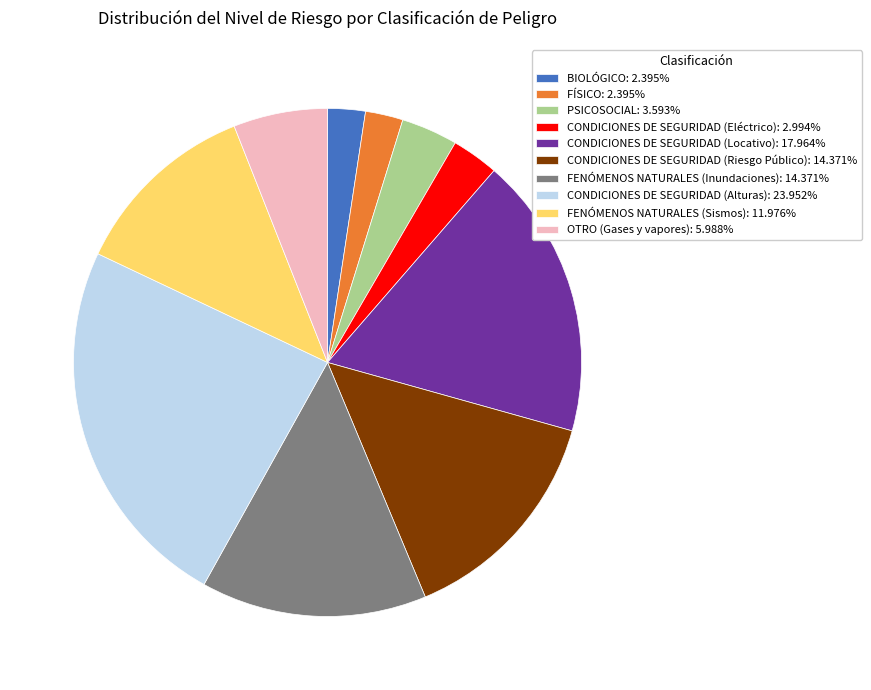

How many segments does this pie chart have?

10